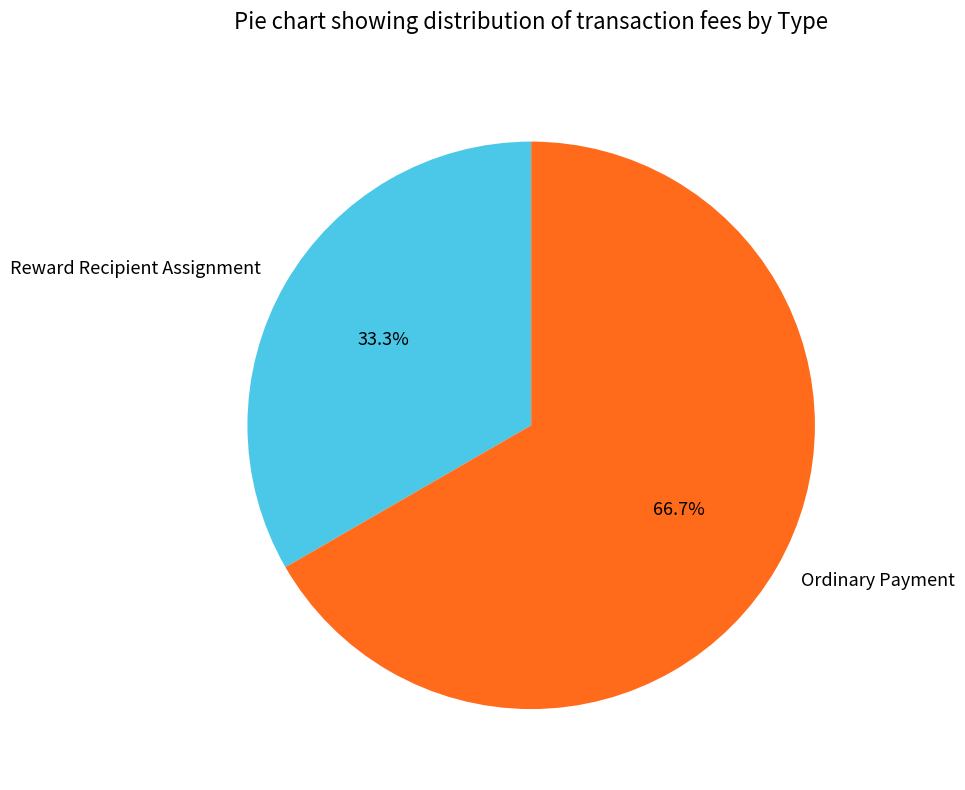

Is there a majority slice in this chart?

Yes